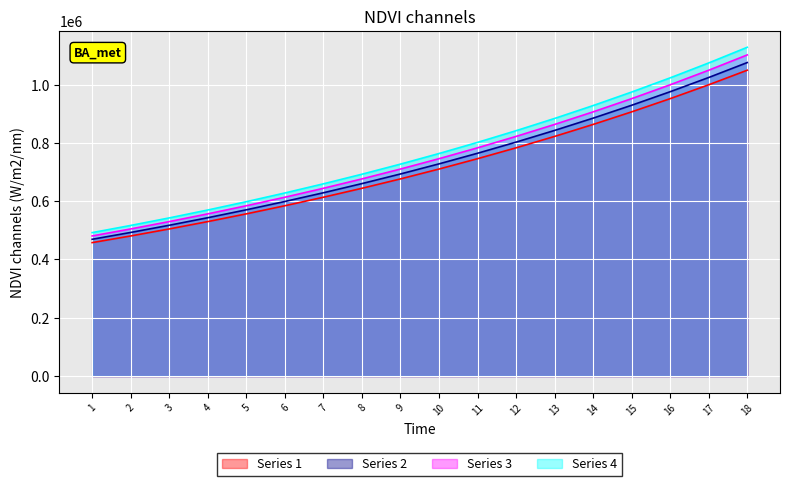

List the labels in order of Series 4 value, smallest first.

1, 2, 3, 4, 5, 6, 7, 8, 9, 10, 11, 12, 13, 14, 15, 16, 17, 18